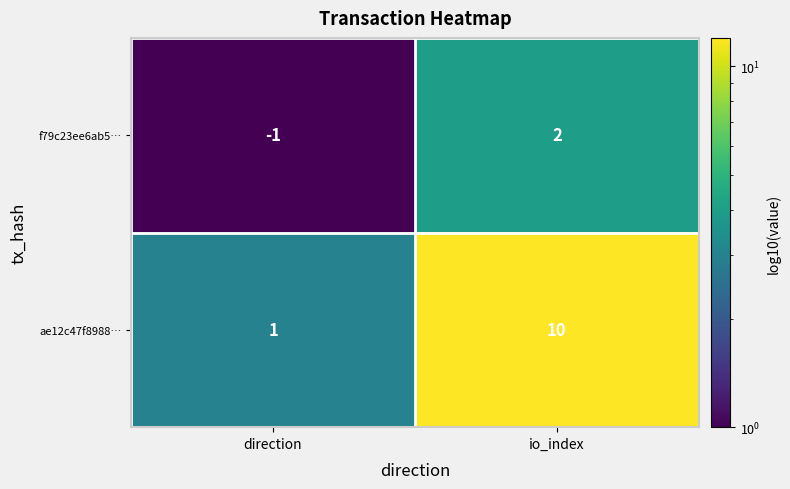

What is the average value of the ae12c47f8988… series?

6